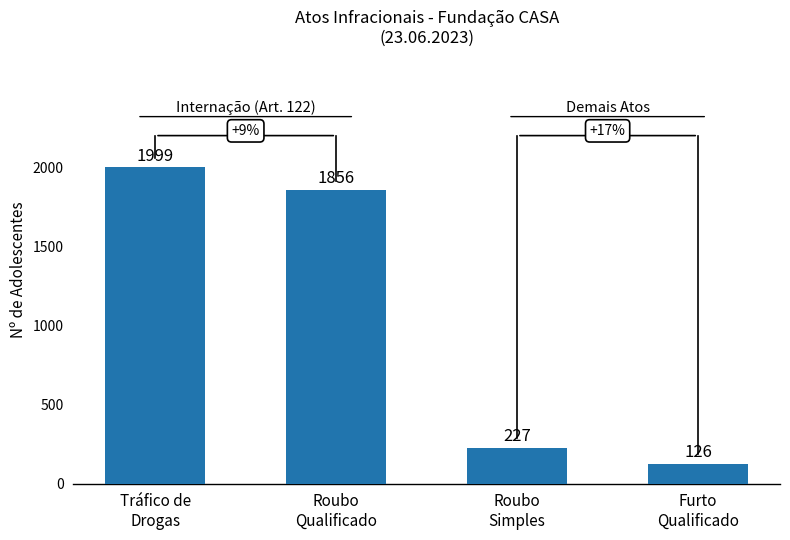

Between Furto
Qualificado and Roubo
Qualificado, which is larger?

Roubo
Qualificado